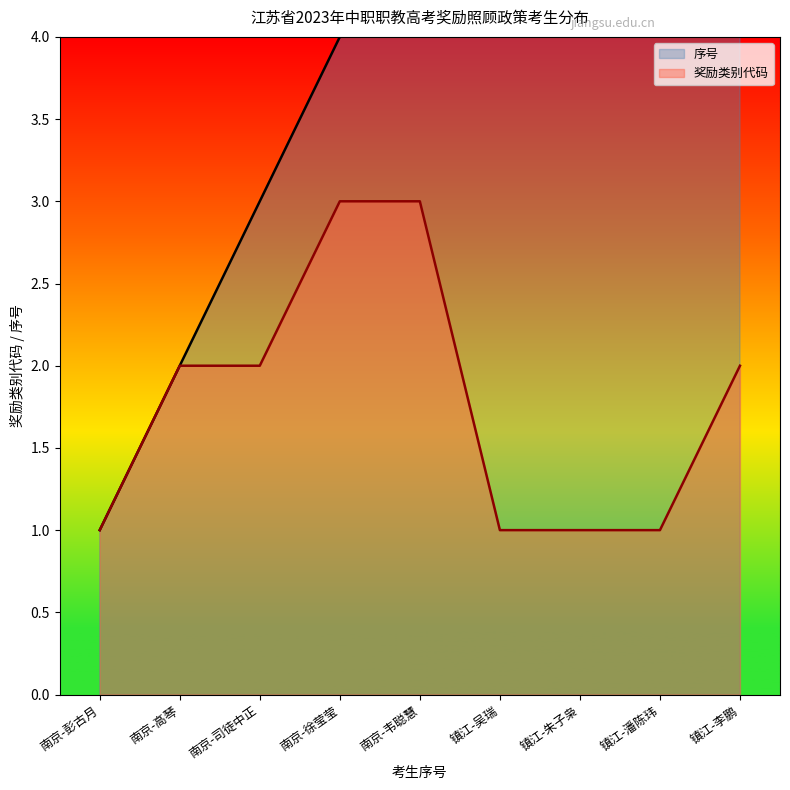

Rank the series at 南京-司徒中正 from lowest to highest value.

奖励类别代码, 序号